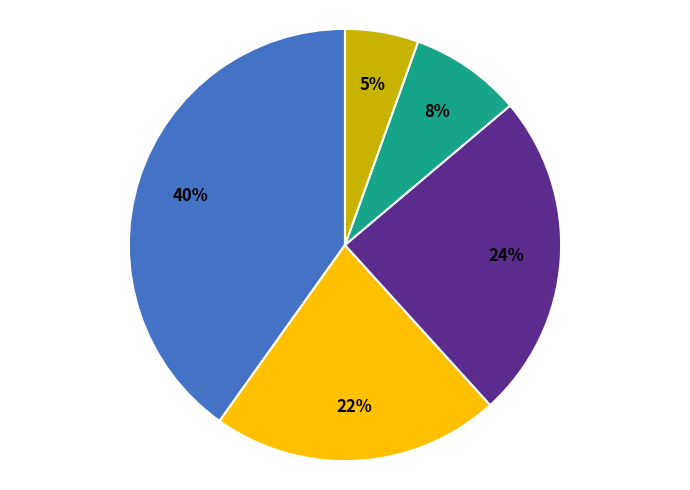

Does any single category account for the majority?

No